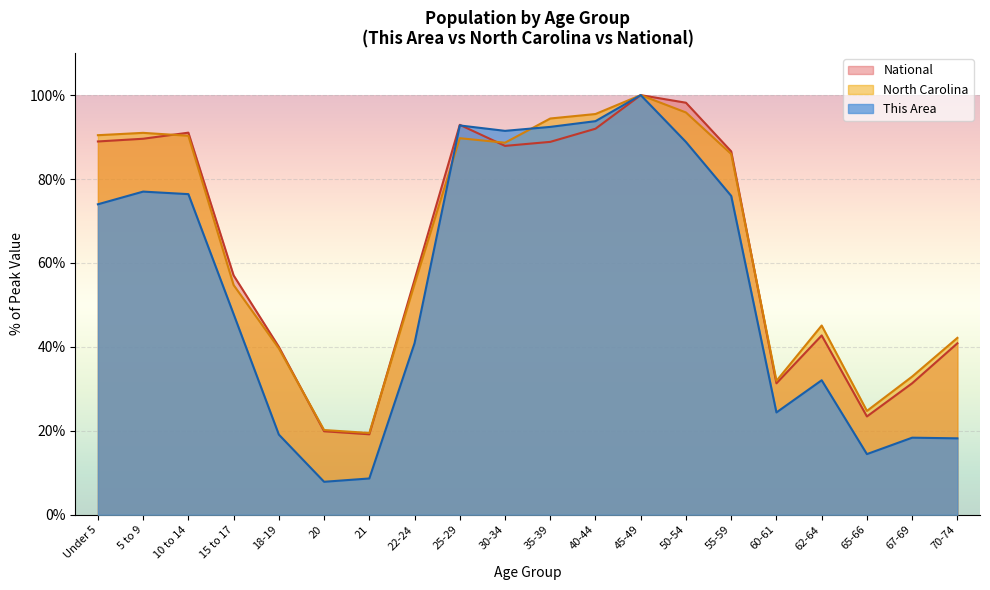

At 18-19, list the series in order from largest to smallest.

National, North Carolina, This Area